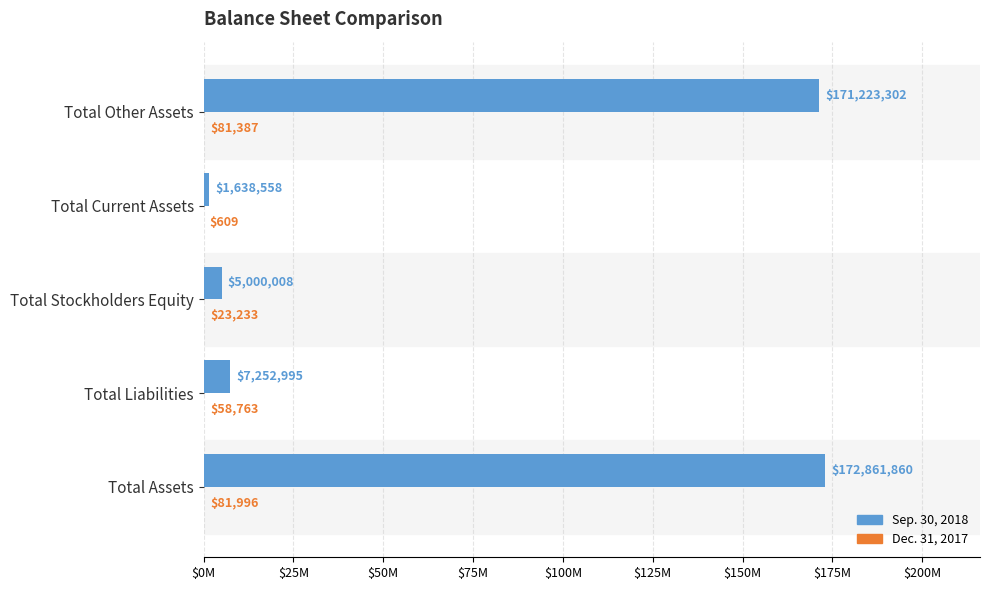

What is the highest value of the Sep. 30, 2018 series?

172861860